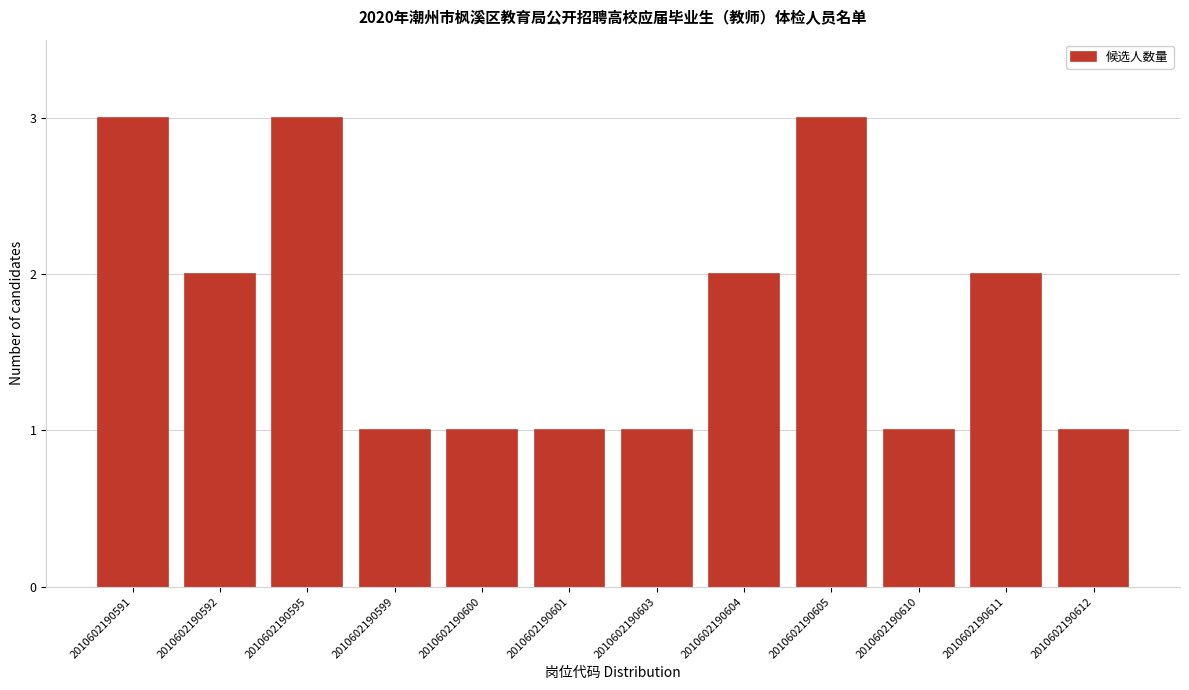

Reading left to right, transcribe all the data shown in this chart.

3	2	3	1	1	1	1	2	3	1	2	1